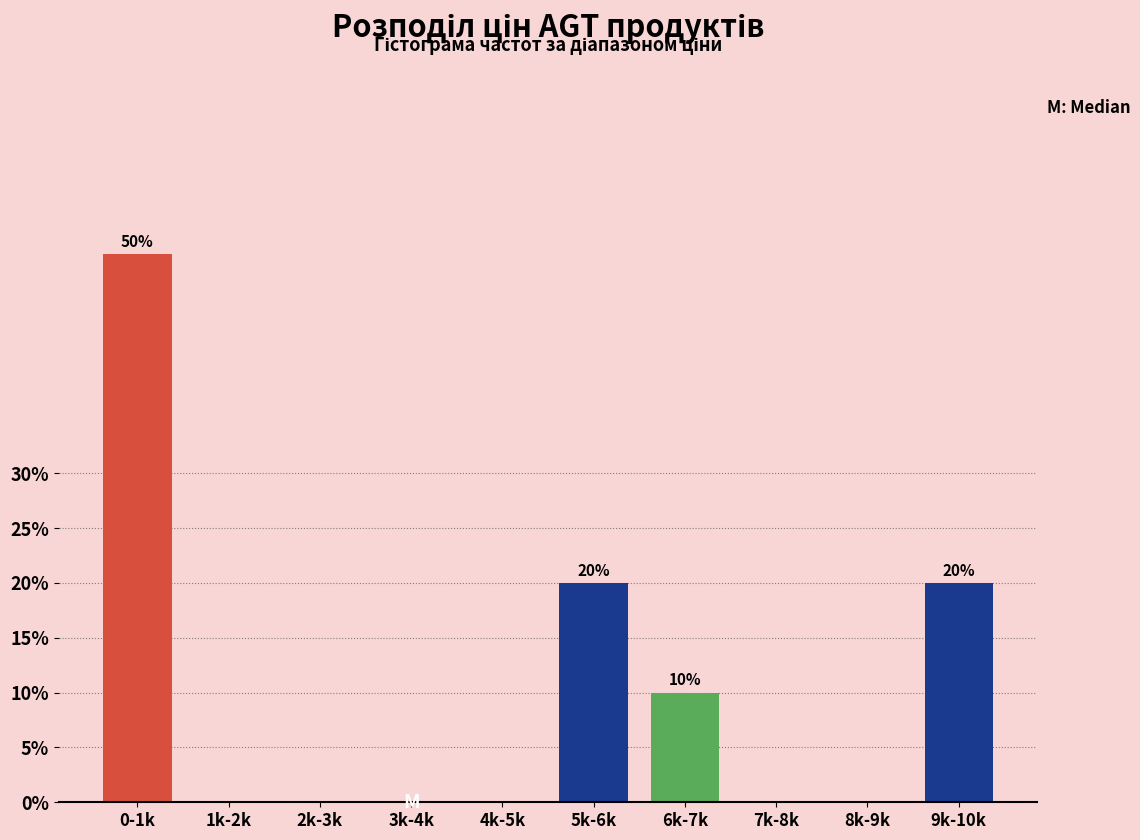

What is the greatest value displayed?

50